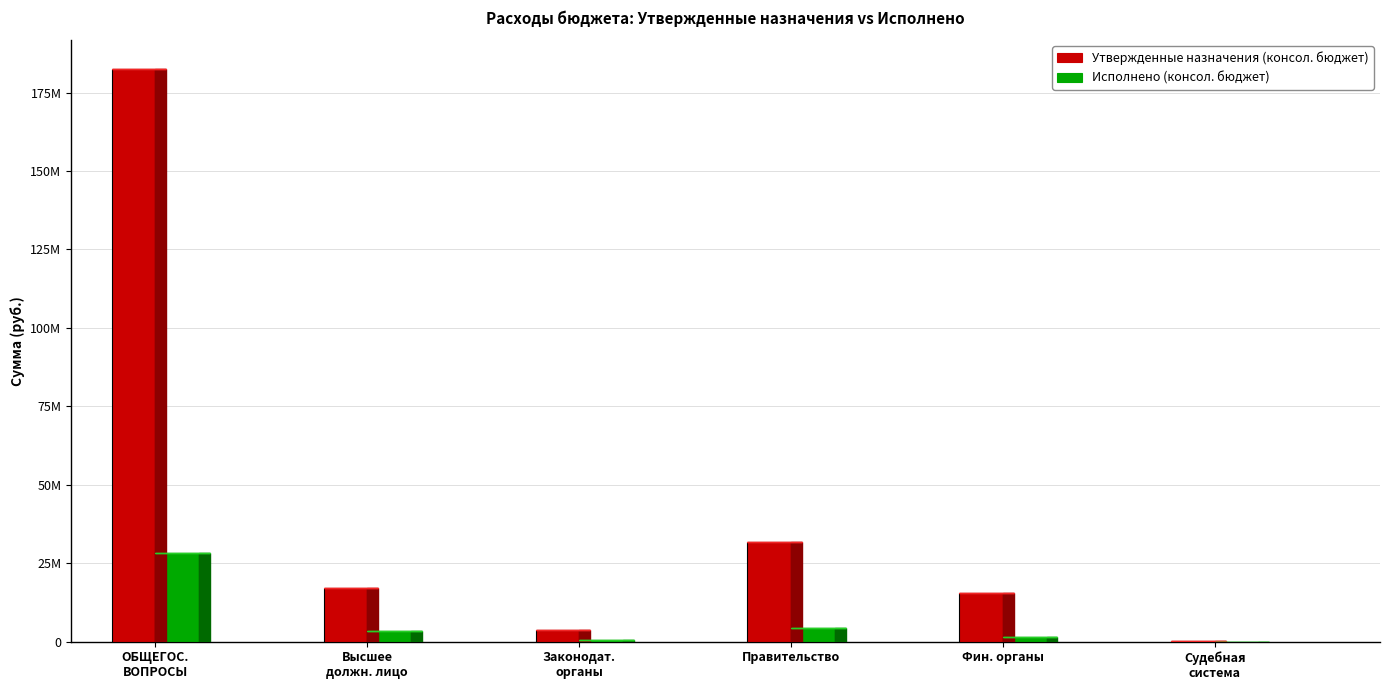

Are the bars grouped side by side (vs. stacked)?

Yes